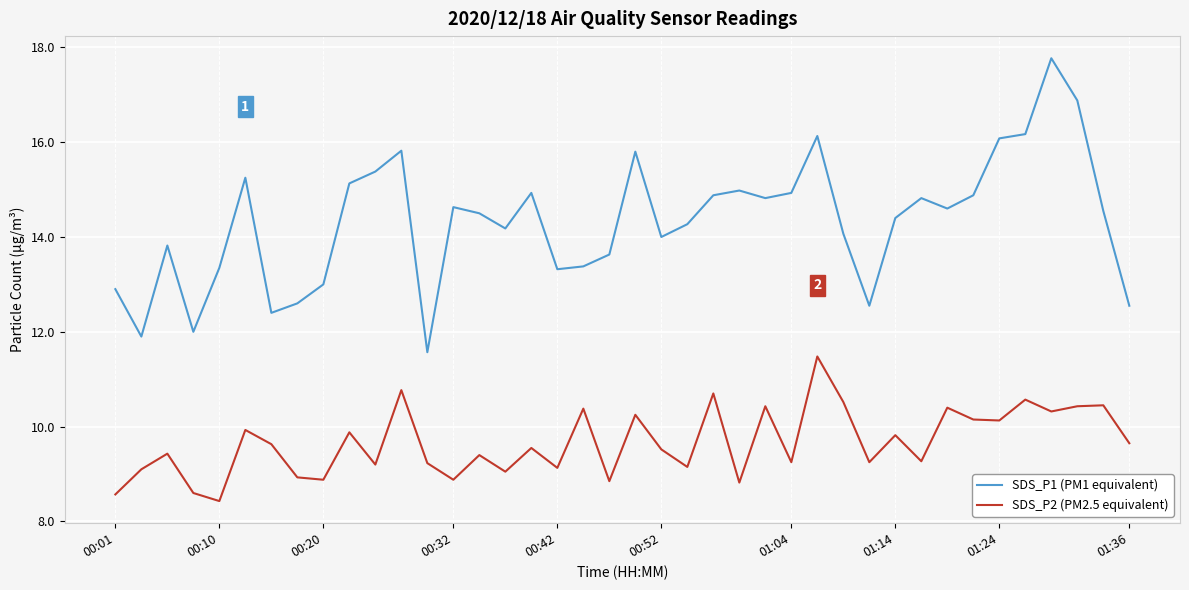

How many lines are shown in the chart?

2